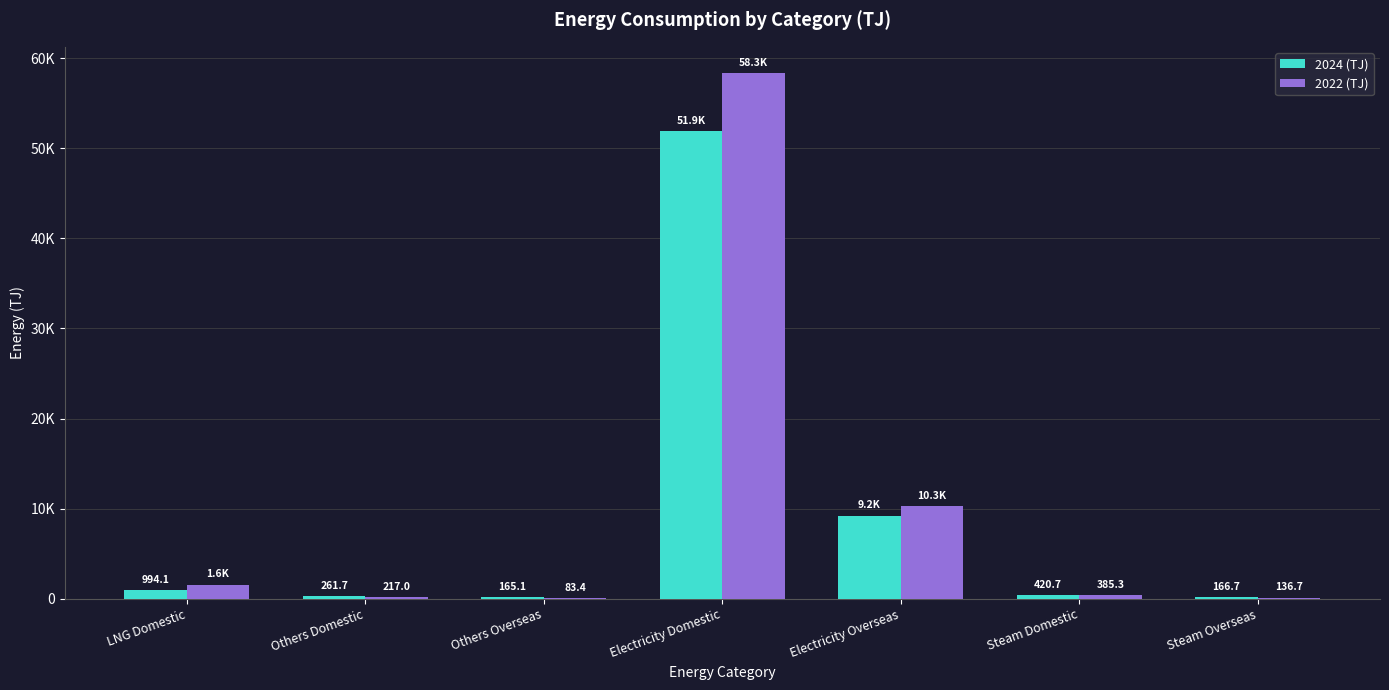

What is the sum of all 2022 (TJ) values?

70995.1